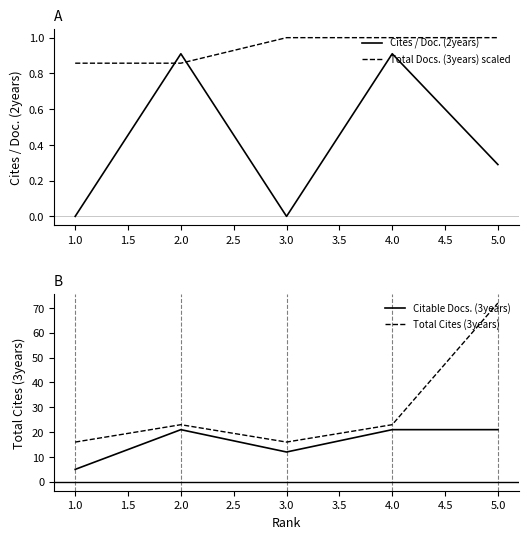

True or false: Cites / Doc. (2years) has a value of 0.0 at 3.0.

True